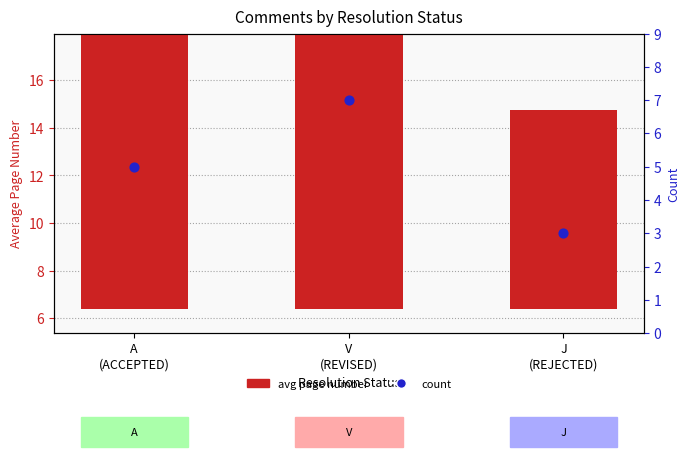

Which series reaches the maximum Y coordinate?

avg page number